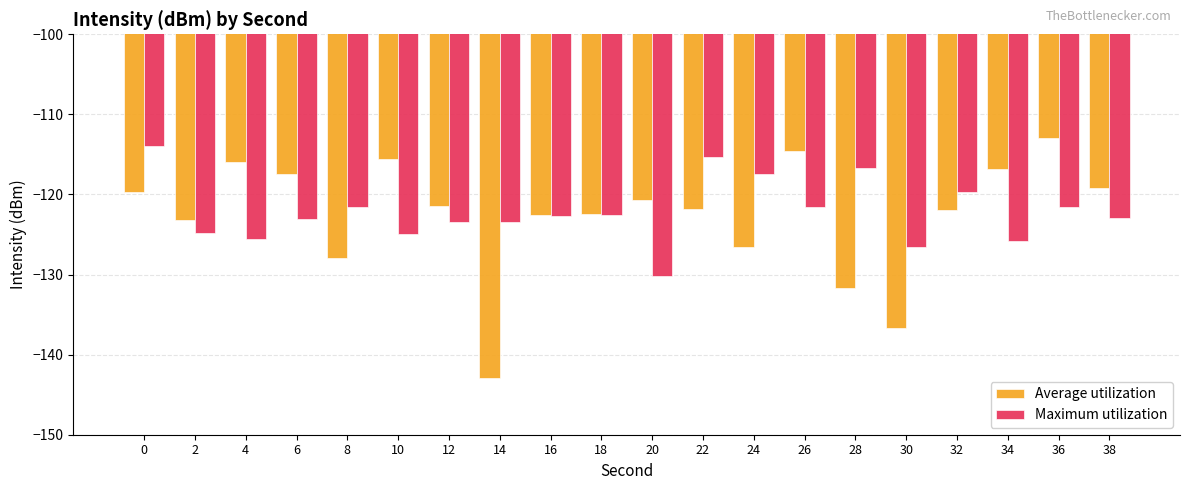

Which series has the largest total across all categories?

Maximum utilization